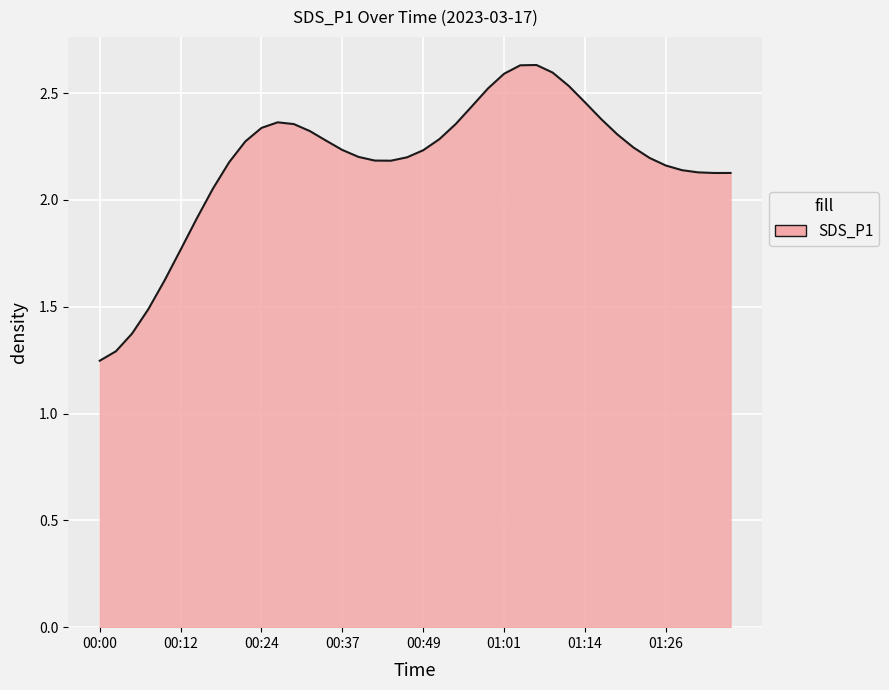

How many lines are shown in the chart?

1